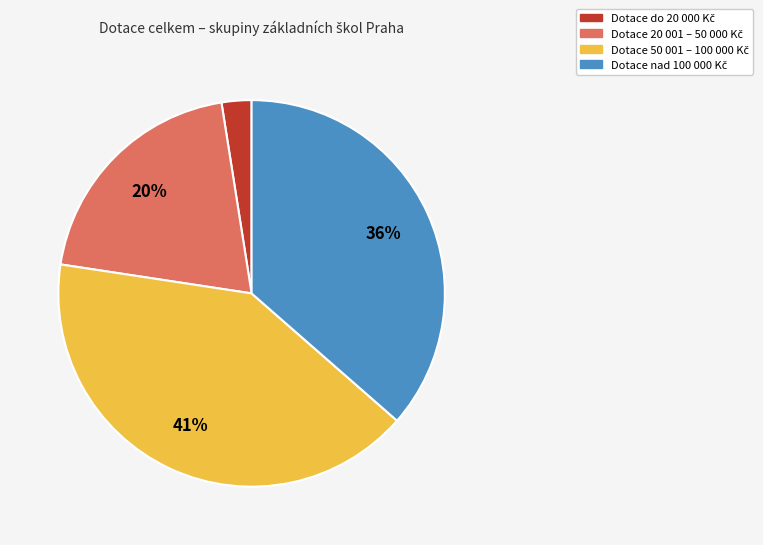

To the nearest percent, what is the average slice percentage?

25%